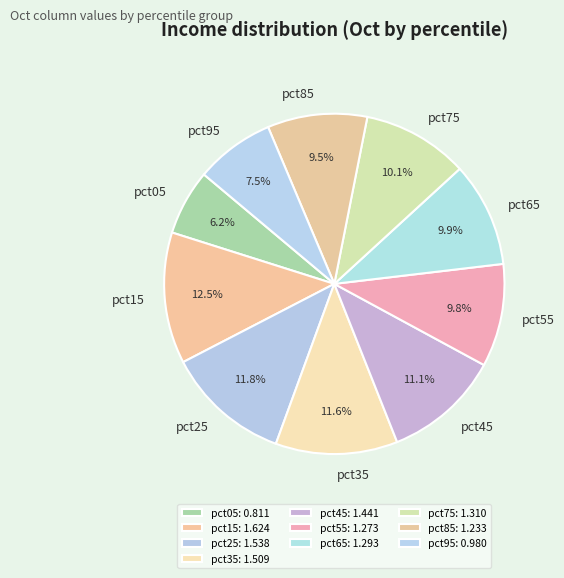

What percentage is NOT represented by pct15?

87.5%